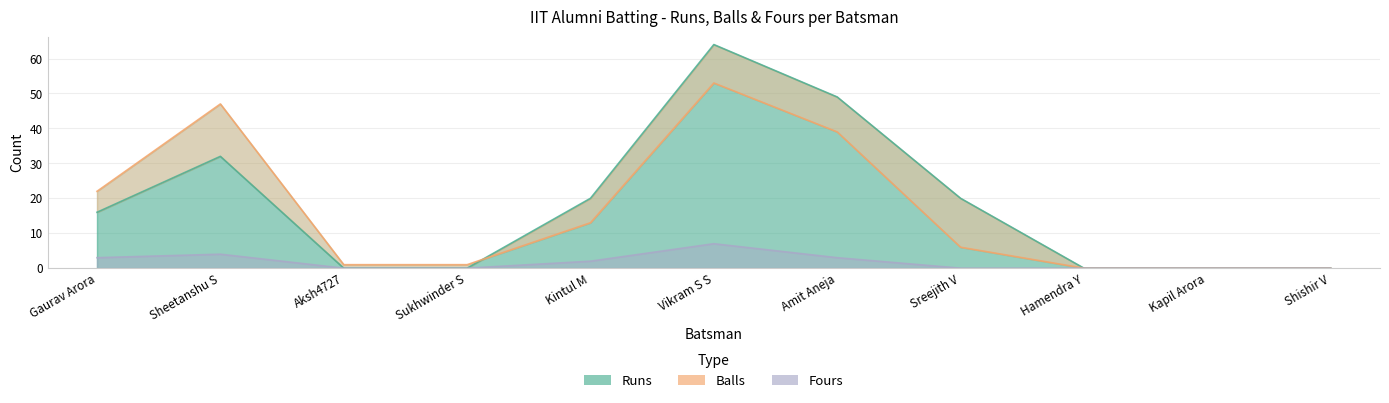

At which category is the sum across all series the highest?

Vikram S S